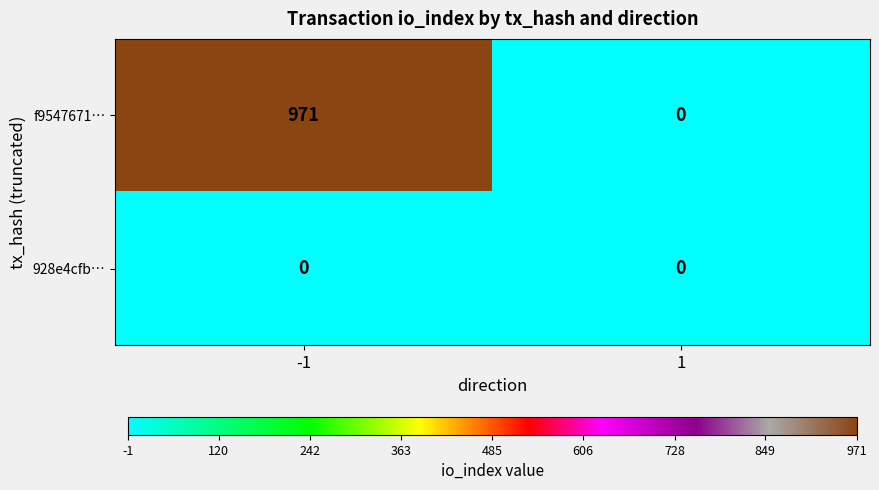

Which series has the largest total across all categories?

f9547671…